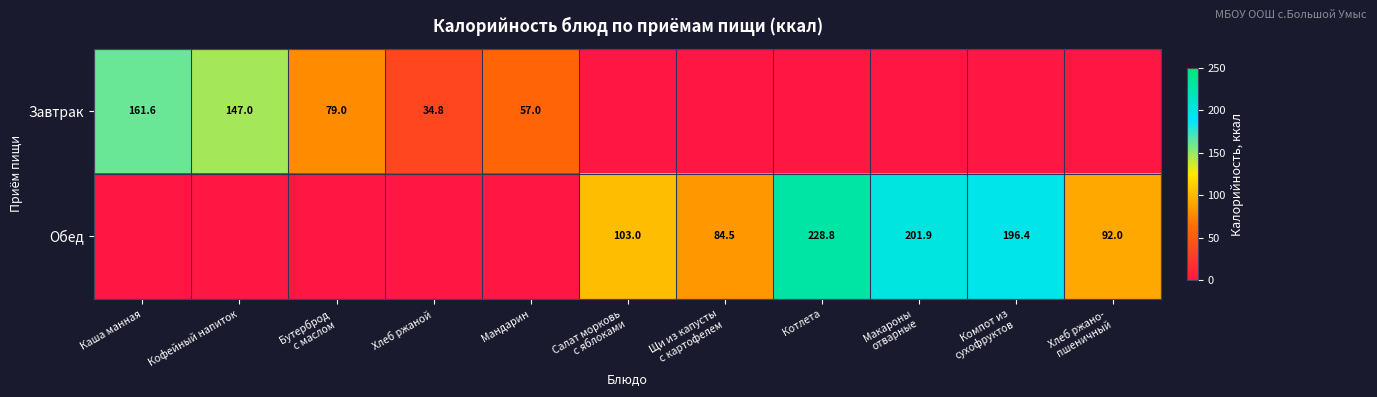

Is the value of Обед at Салат морковь с яблоками greater than the value of Завтрак at Хлеб ржано- пшеничный?

Yes